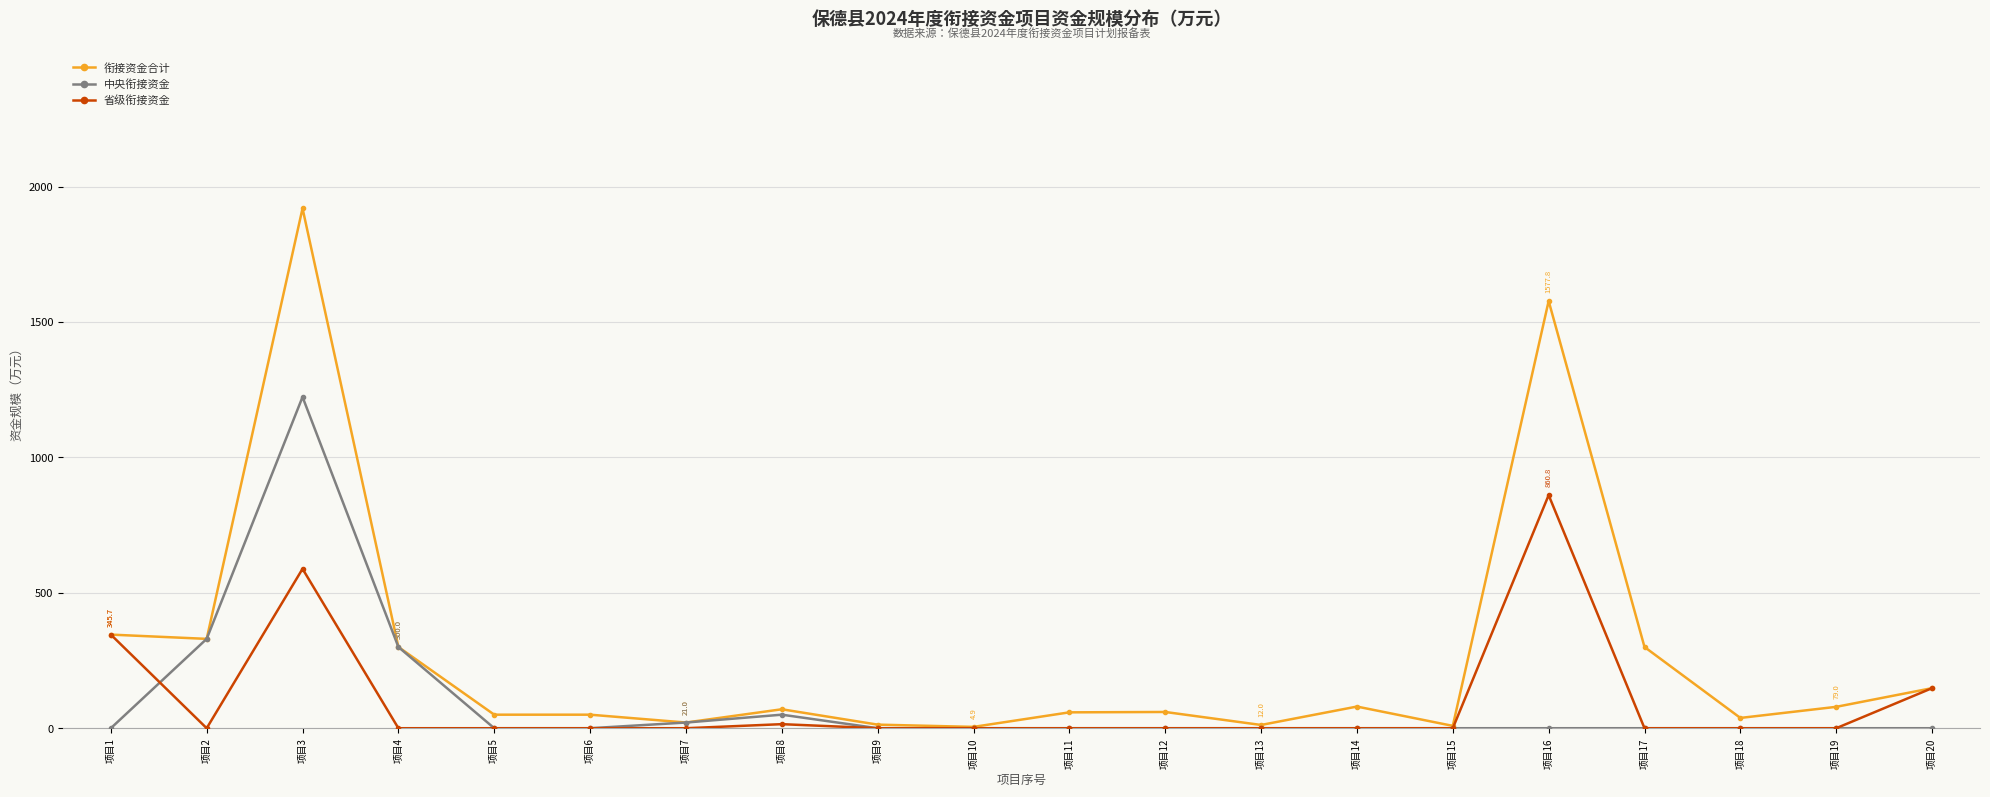

What is the difference between the maximum and minimum values in the 衔接资金合计 series?

1915.1